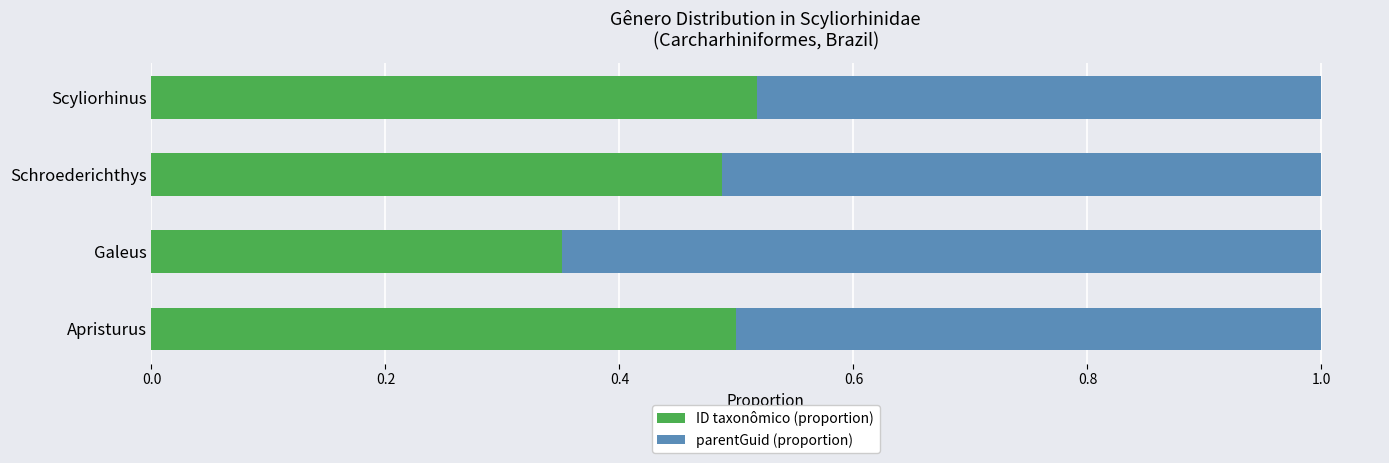

True or false: ID taxonômico (proportion) has a value of 0.3 at Scyliorhinus.

False